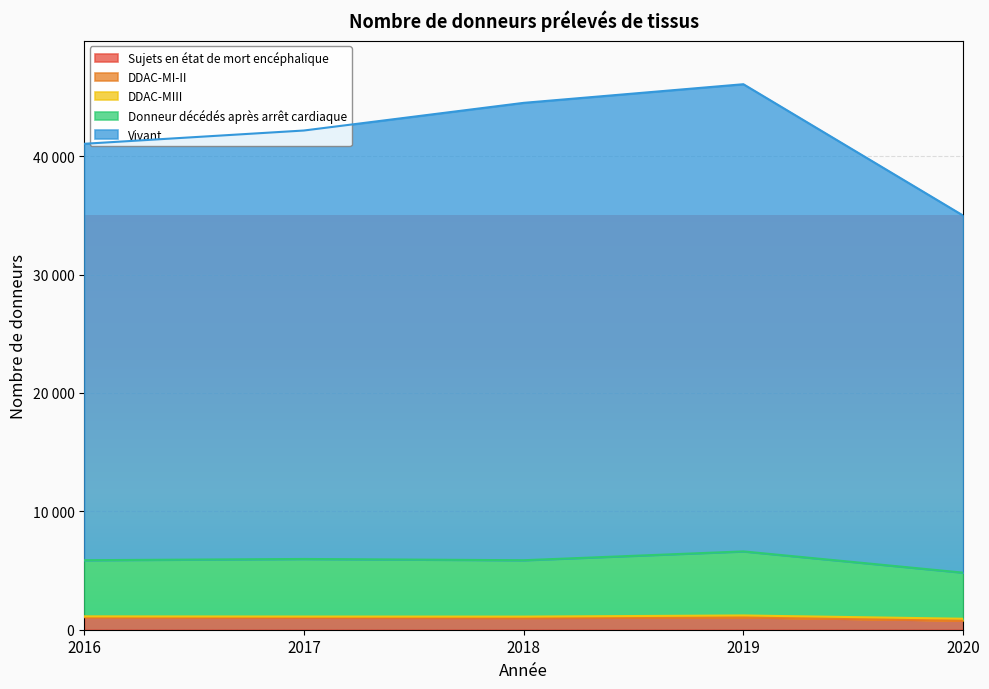

What is the average value of the Sujets en état de mort encéphalique series?

982